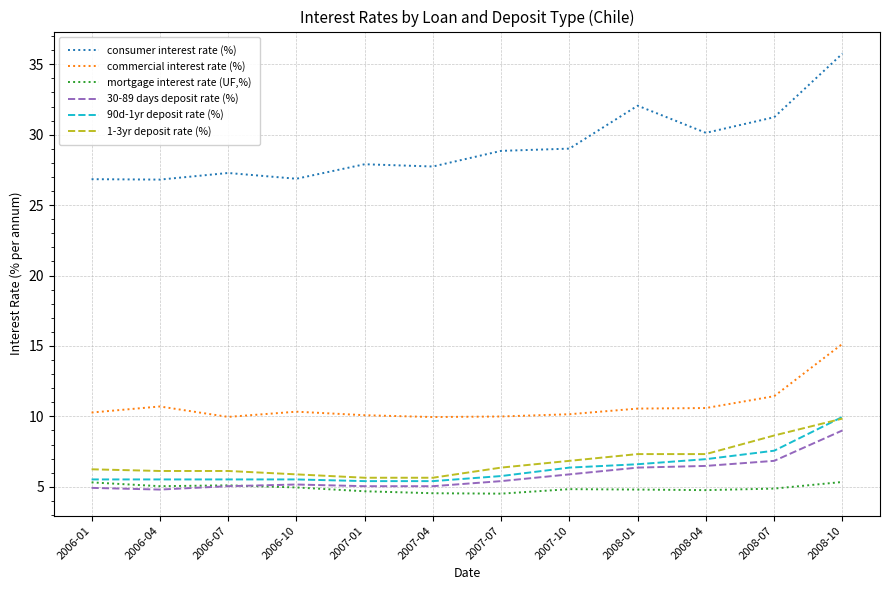

The value of 30-89 days deposit rate (%) at 2006-01 is 2.5. True or false?

False